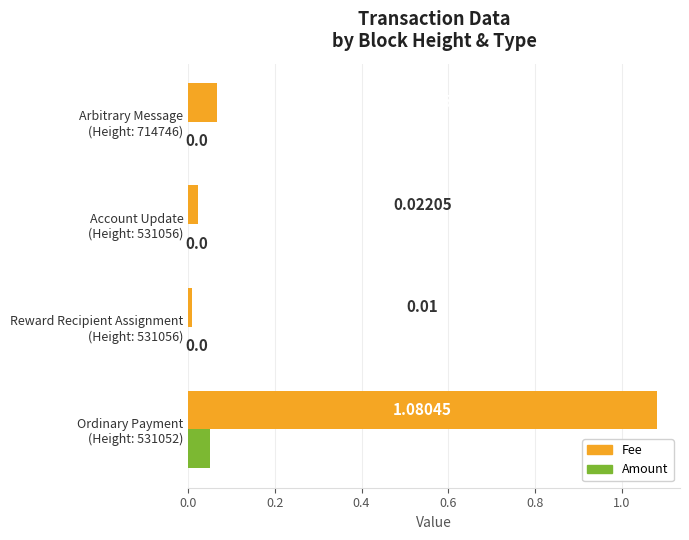

Which series has the largest total across all categories?

Fee